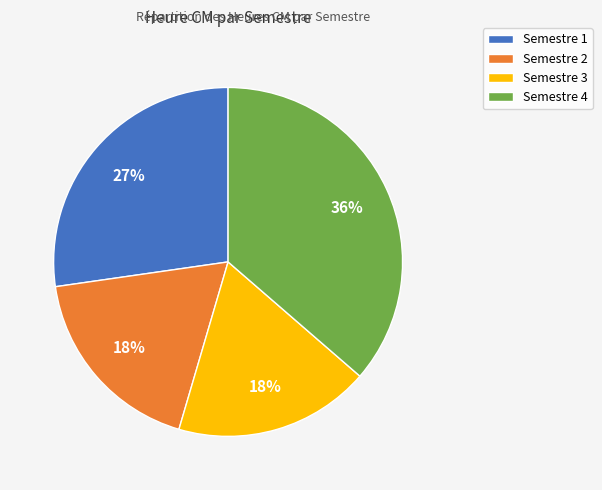

Which slice is the largest?

Semestre 4